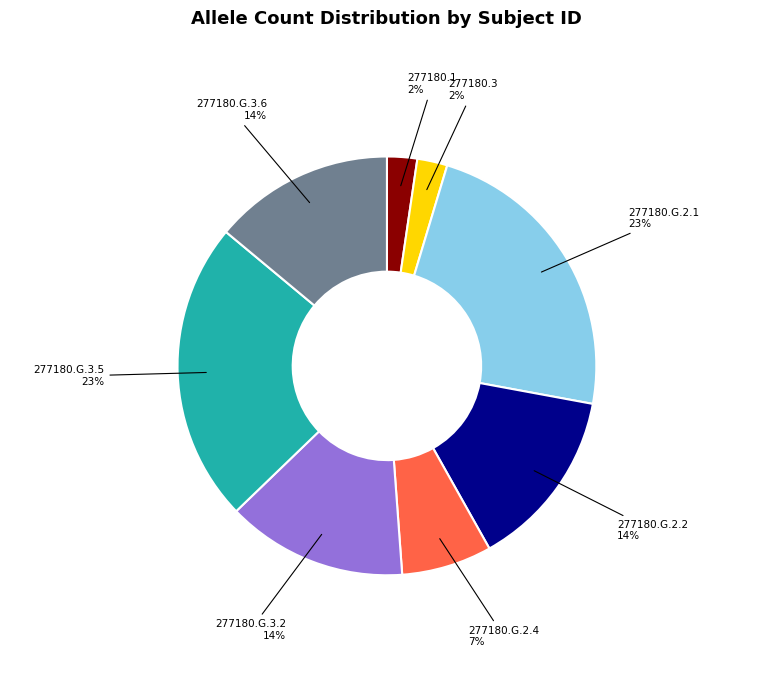

What percentage is the 277180.1 slice, to the nearest percent?

2%